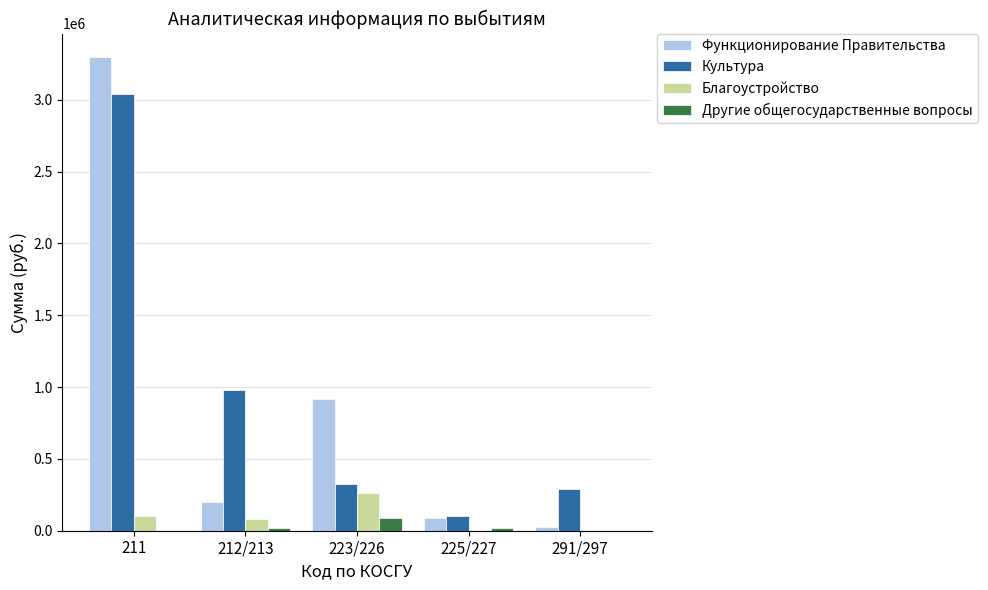

What is the total value across all series at 223/226?

1591693.0